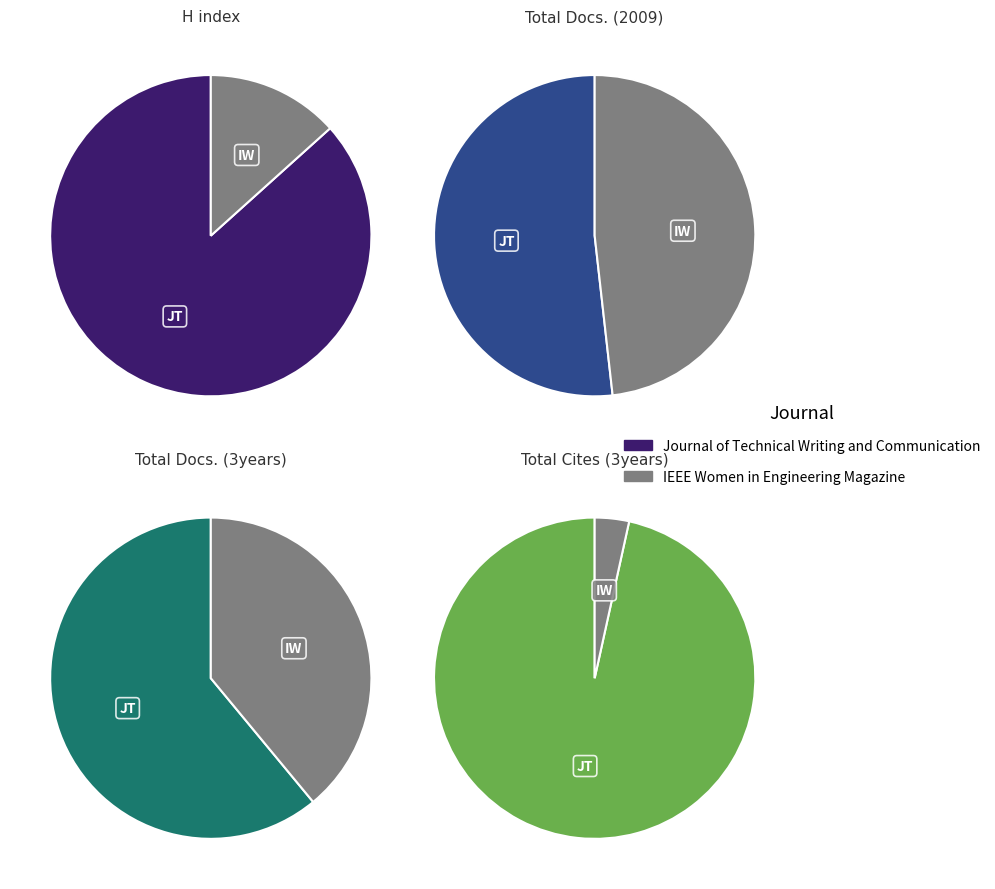

Is there any slice that represents more than half of the pie?

Yes